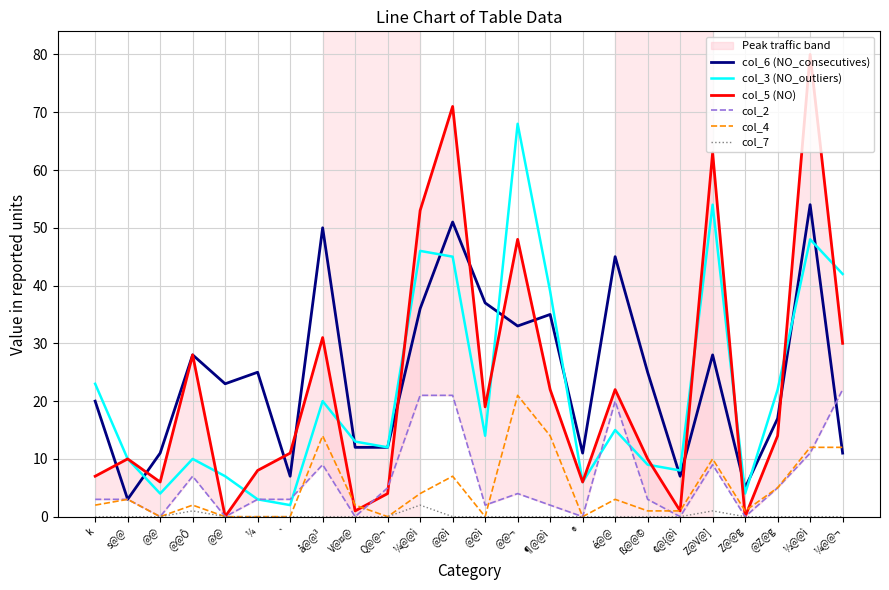

Rank the categories by col_2 value from lowest to highest.

@@, @@, V@¤@, ®, ¢@{@ì, Z@@g, @@ì, ¶@@ì, k, s@@, ¼, `, ß@@©, @@¬, Q@@¬, @Z@g, @@Ô, å@@³, Z@V@], ½@@ì, é@@, ¼@@ì, @@ì, ¼@@¬